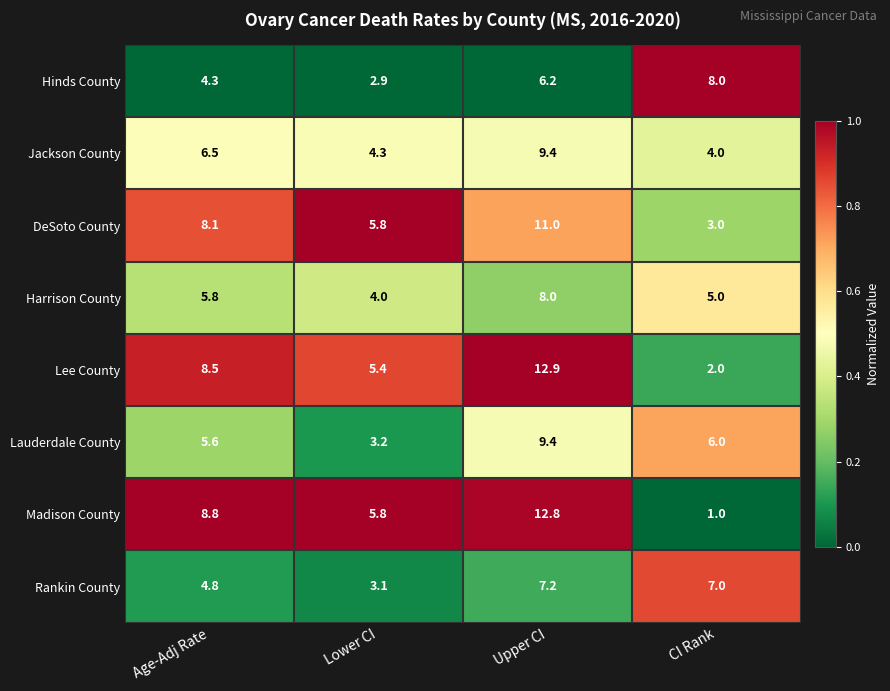

The Lee County series shows 5.4 at Lower CI. True or false?

True